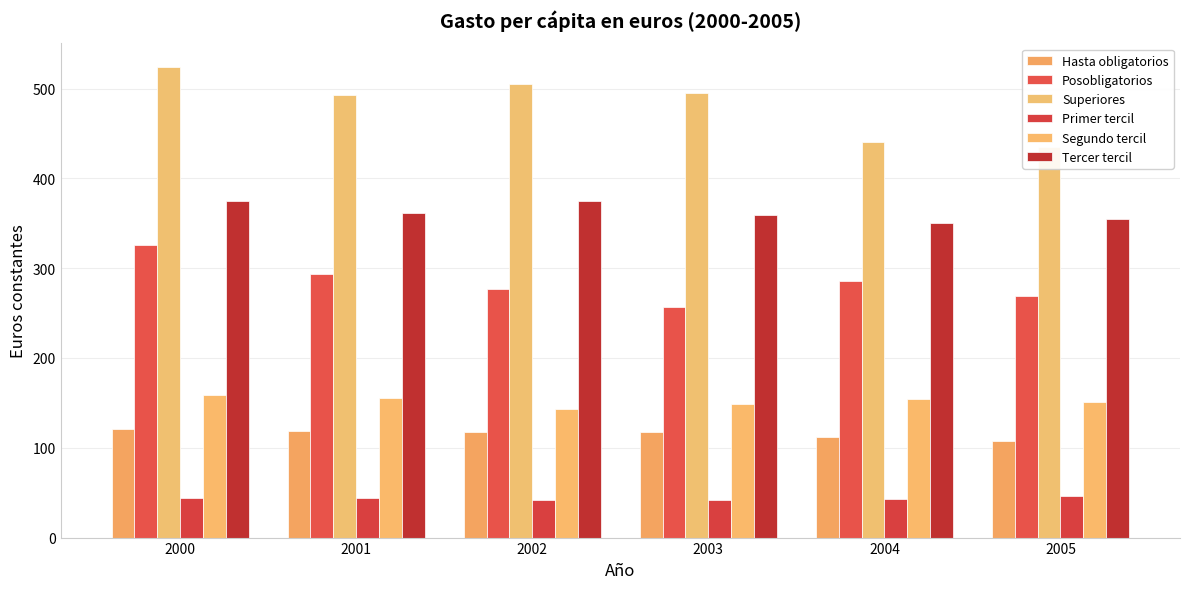

At how many categories does at least one series exceed 170?

6